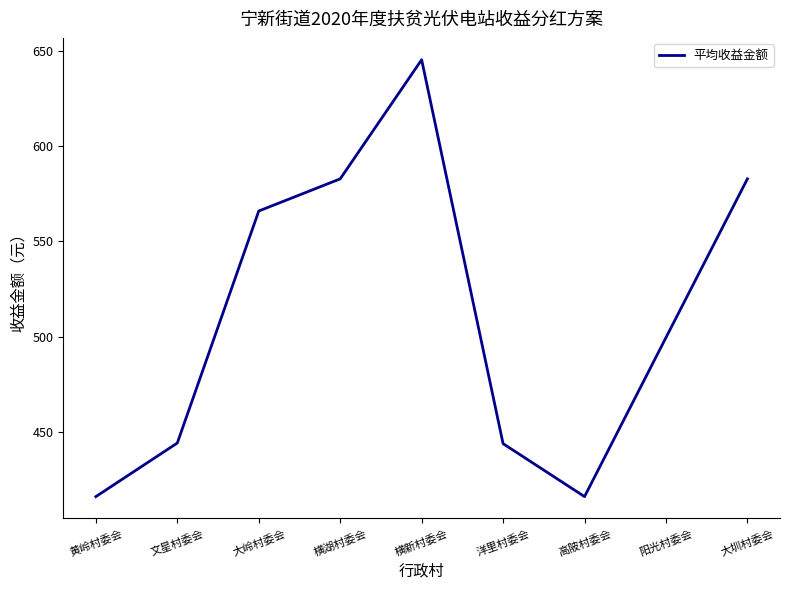

What is the maximum value shown in the chart?

645.2